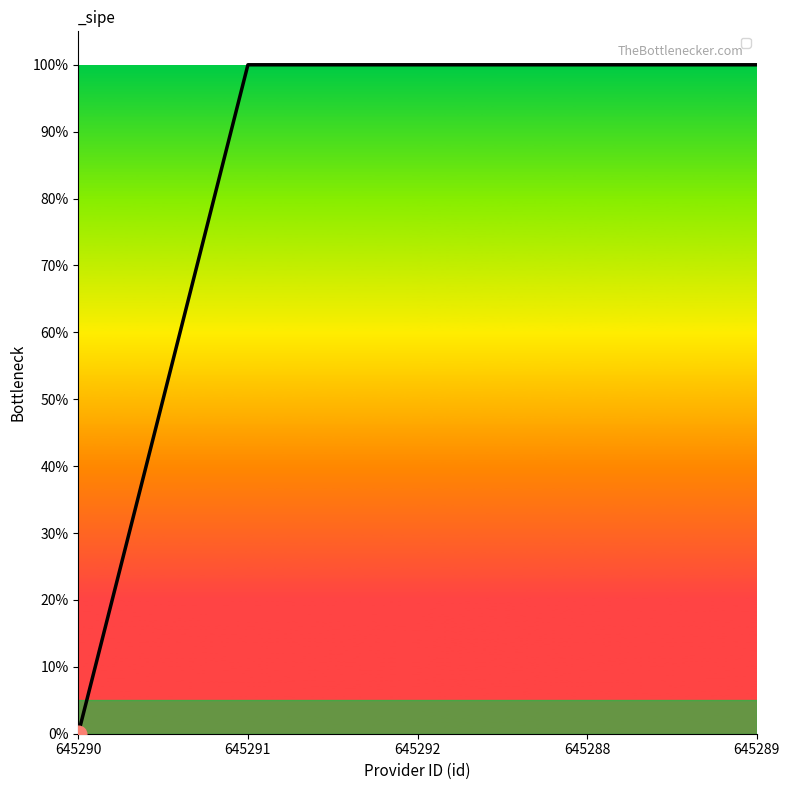

True or false: there are more than 2 points higher than both neighbors.

False